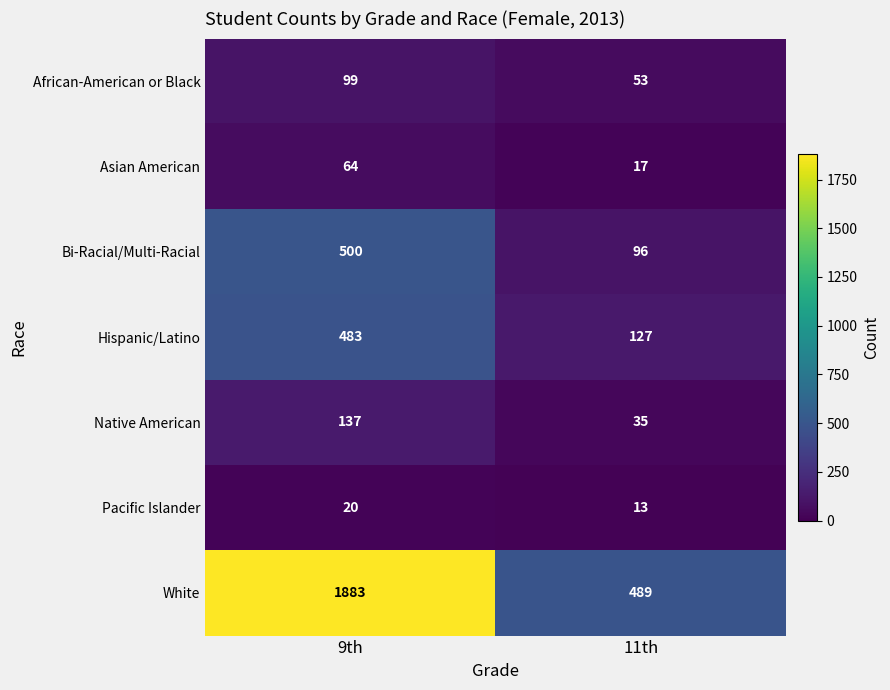

True or false: White has a value of 1883 at 9th.

True